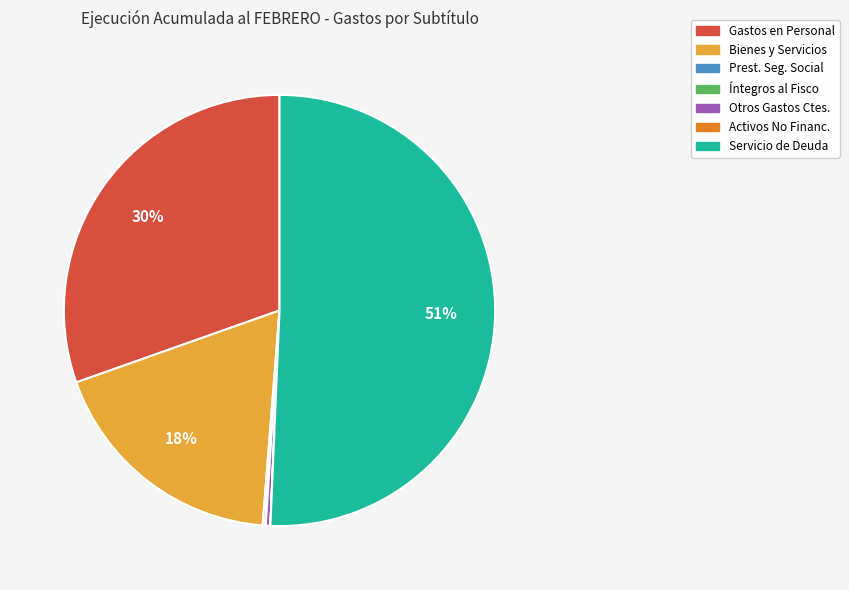

Is it true that Otros Gastos Ctes. is 0% of the pie?

True